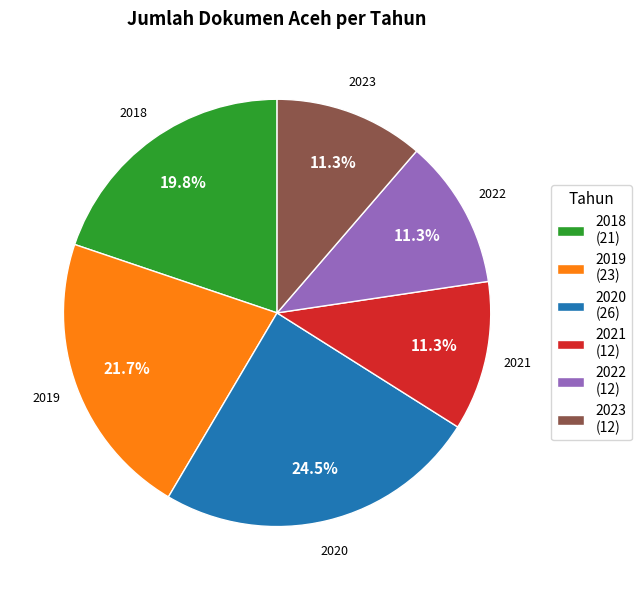

The 2021 slice represents 11% of the pie. True or false?

True